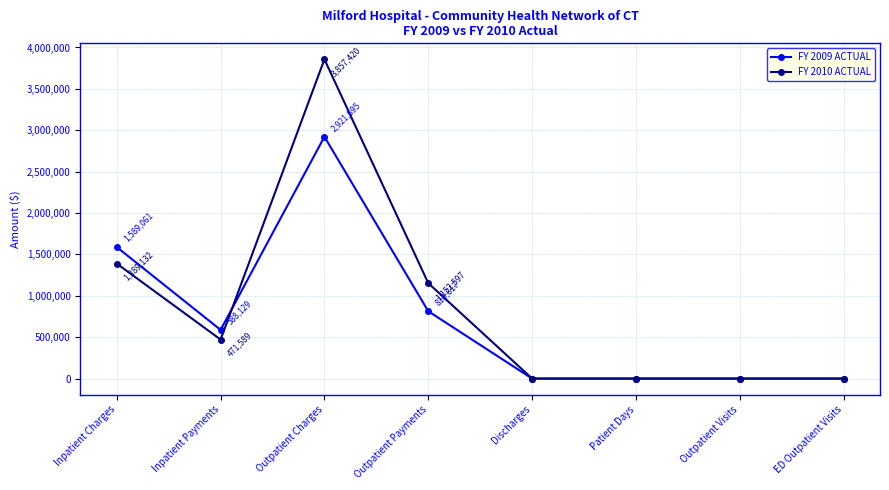

The FY 2010 ACTUAL series shows 0 at Outpatient Visits. True or false?

True